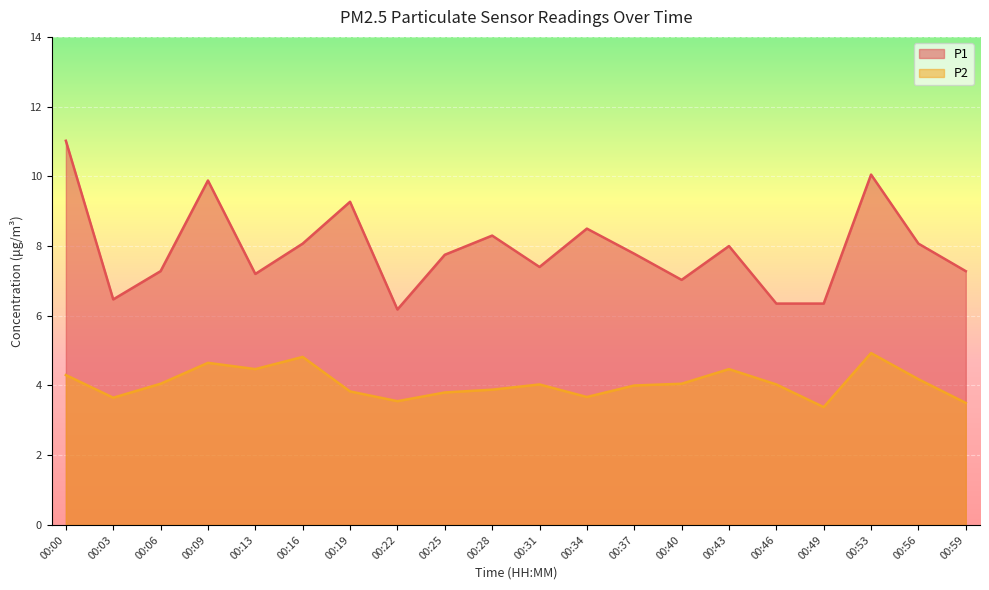

What is the difference between the second highest and second lowest values in the P1 series?

3.7